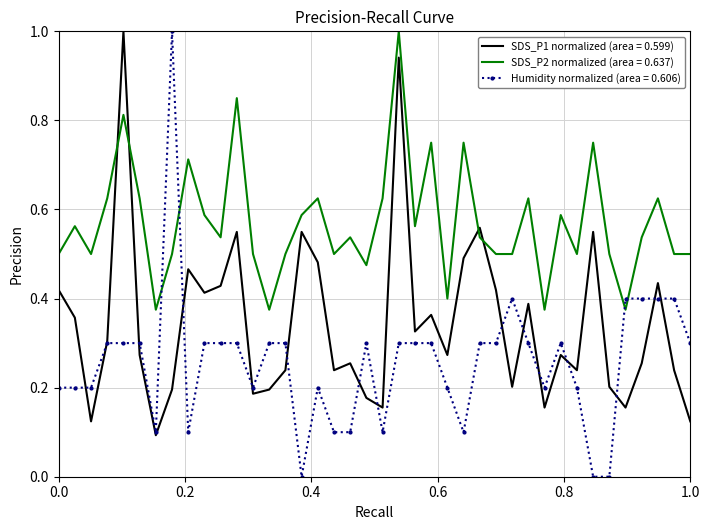

Rank the series by their average value, from highest to lowest.

SDS_P2 normalized (area = 0.637), SDS_P1 normalized (area = 0.599), Humidity normalized (area = 0.606)